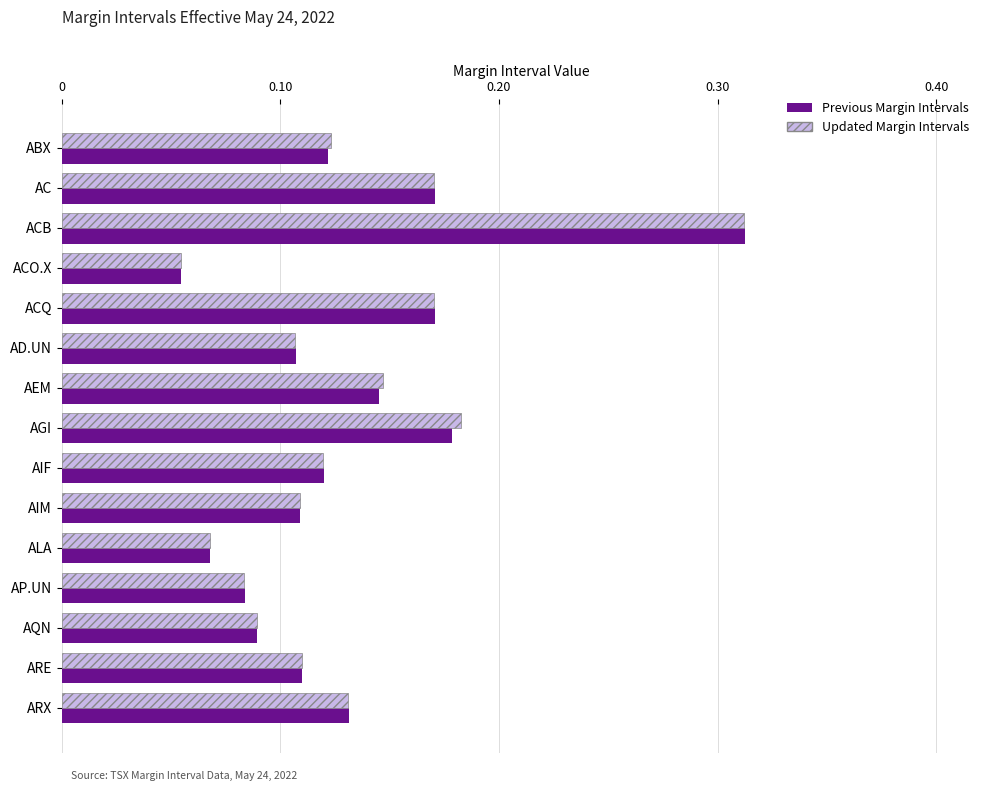

What is the sum of all Updated Margin Intervals values?

2.0